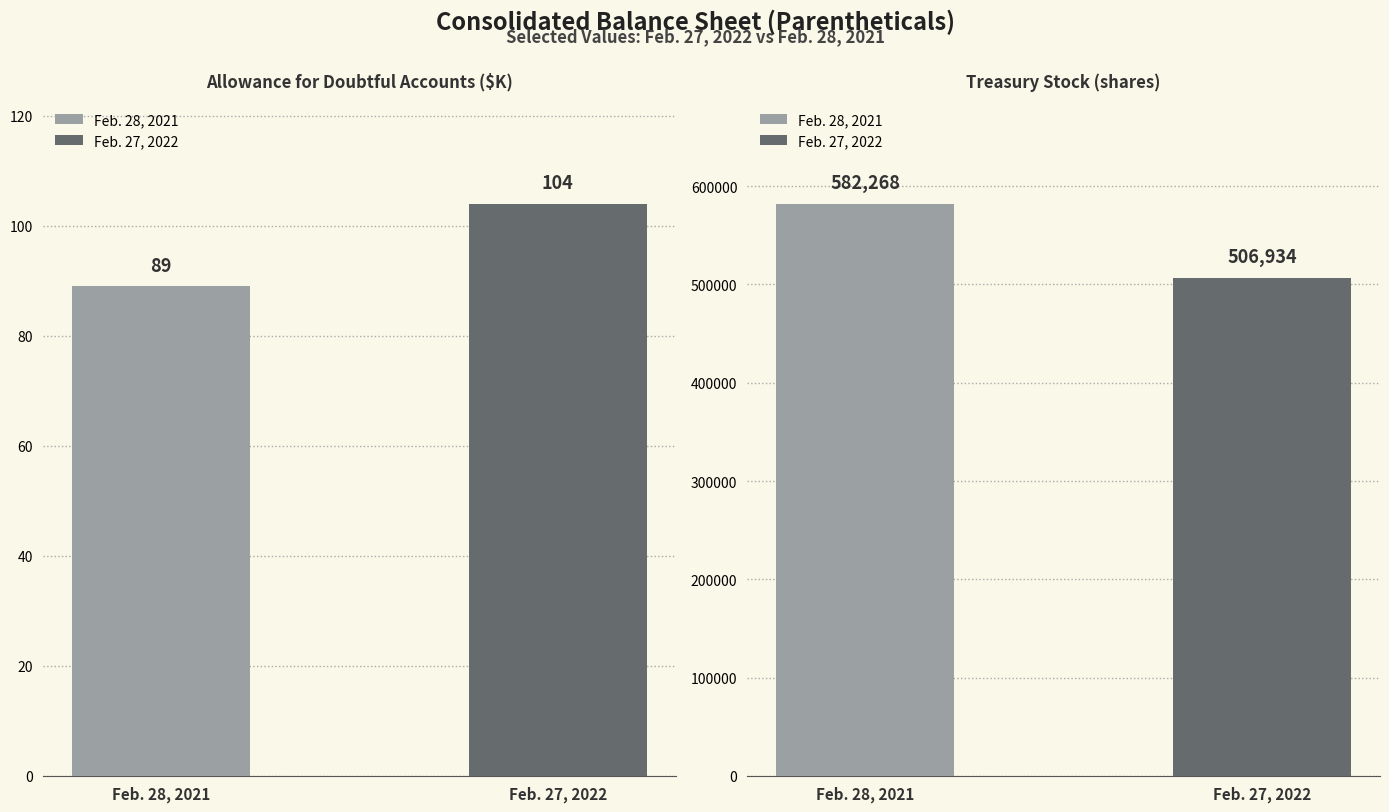

Rank the series by their maximum value, from highest to lowest.

Feb. 28, 2021, Feb. 27, 2022